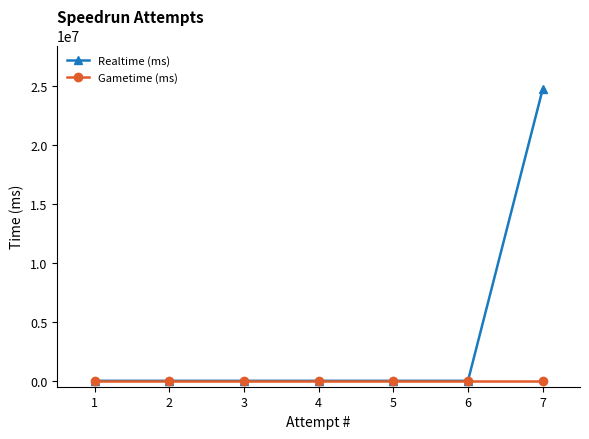

Which series has the largest total across all categories?

Realtime (ms)